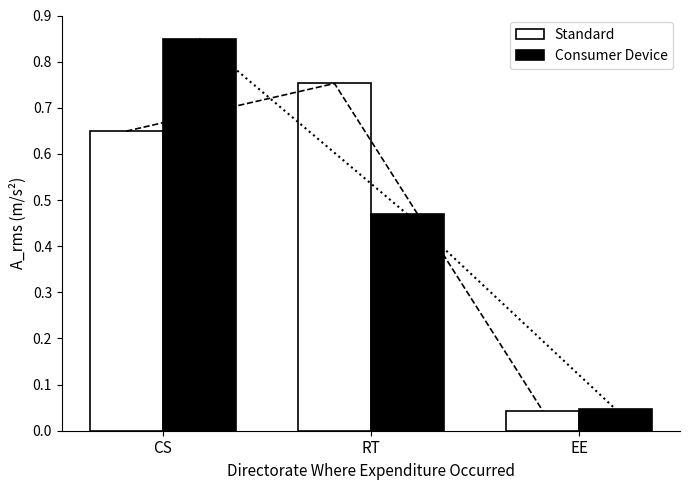

Rank the series by their maximum value, from lowest to highest.

Standard, Consumer Device